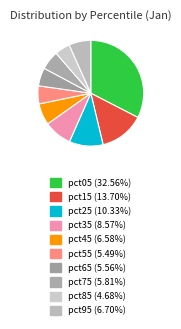

Rank the categories by value from lowest to highest.

pct85, pct55, pct65, pct75, pct45, pct95, pct35, pct25, pct15, pct05